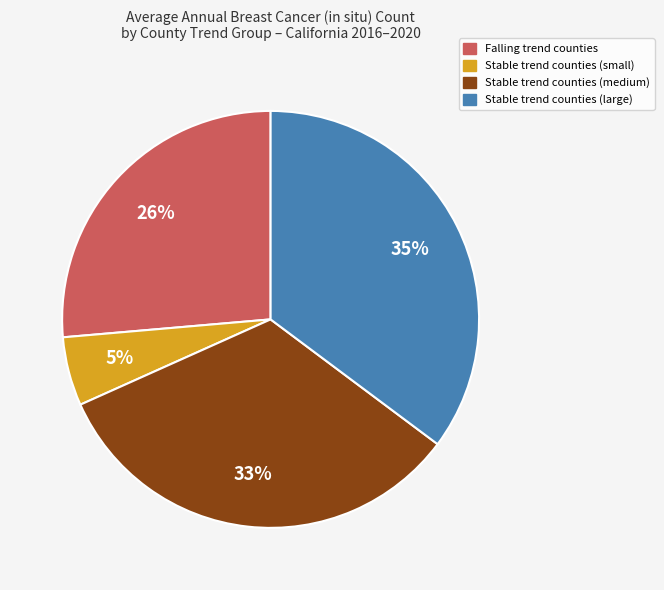

Does any single category account for the majority?

No